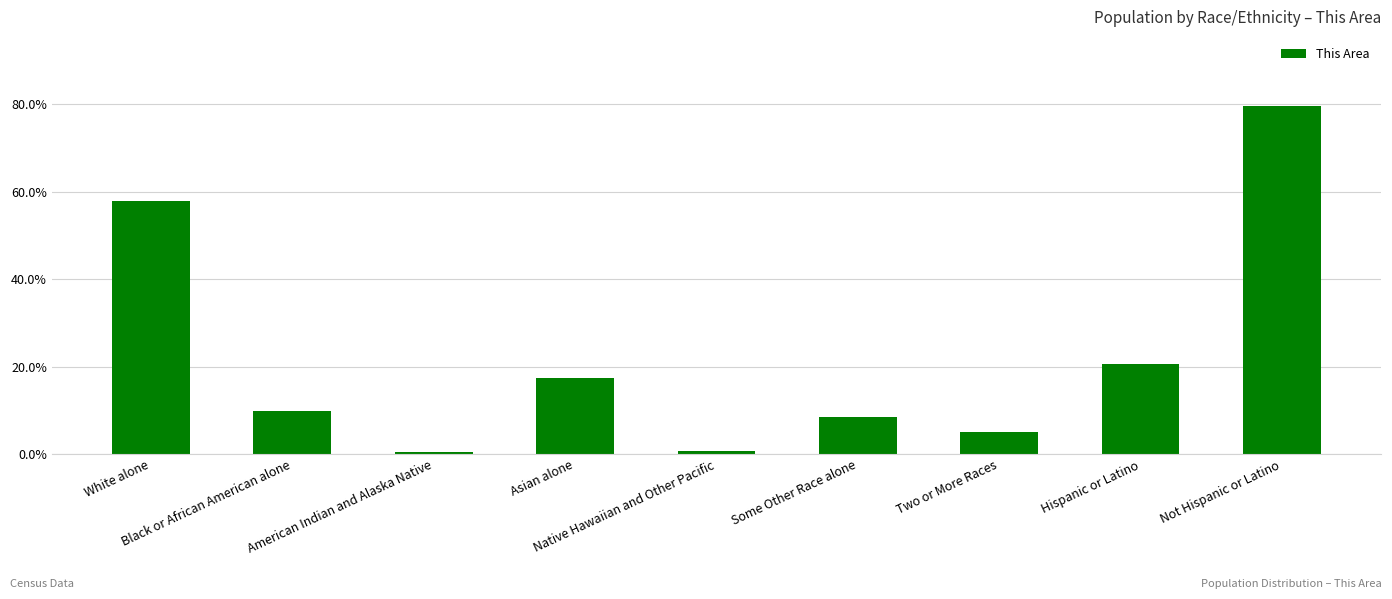

What is the smallest value displayed?

0.6